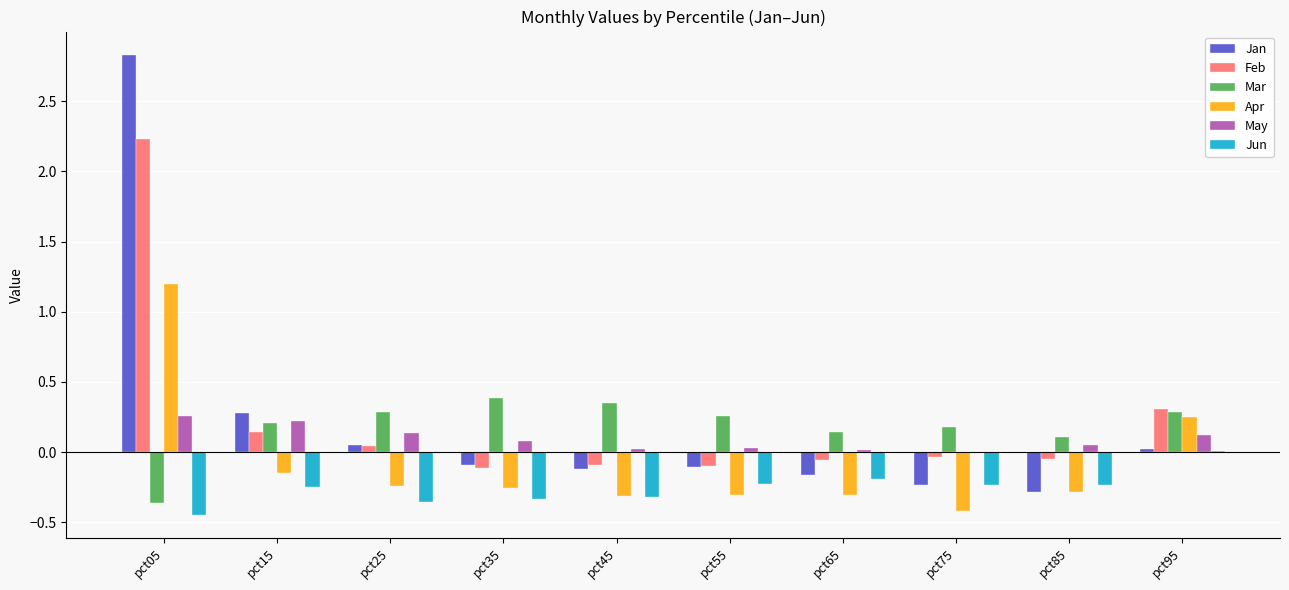

What is the highest value of the Feb series?

2.2